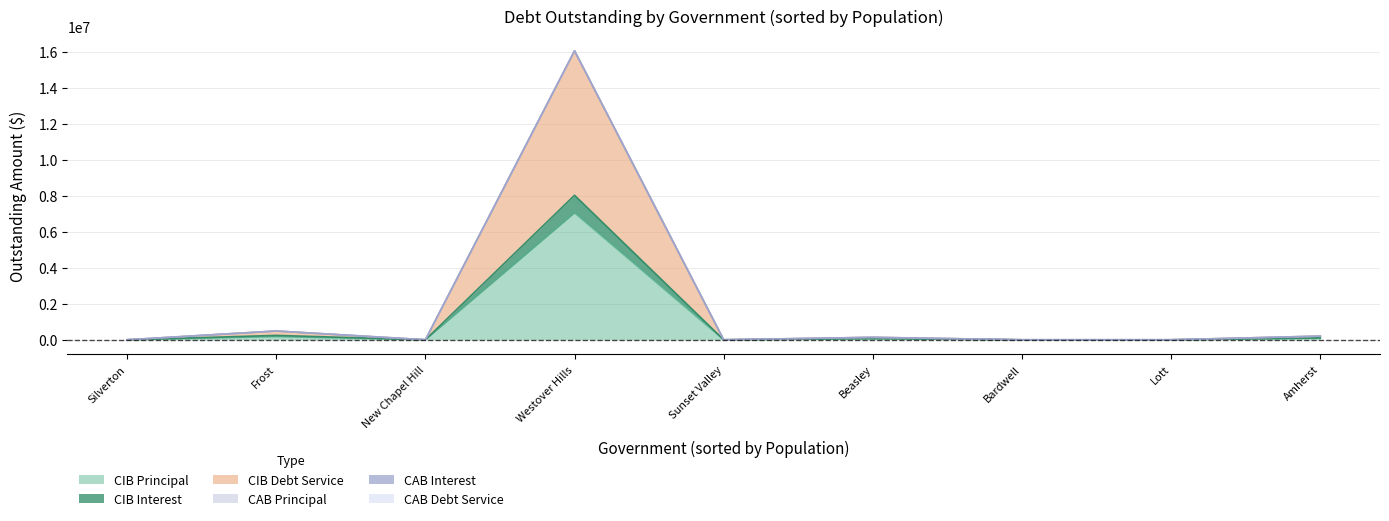

At which label does CABDebtServiceOutstanding reach its minimum?

Amherst